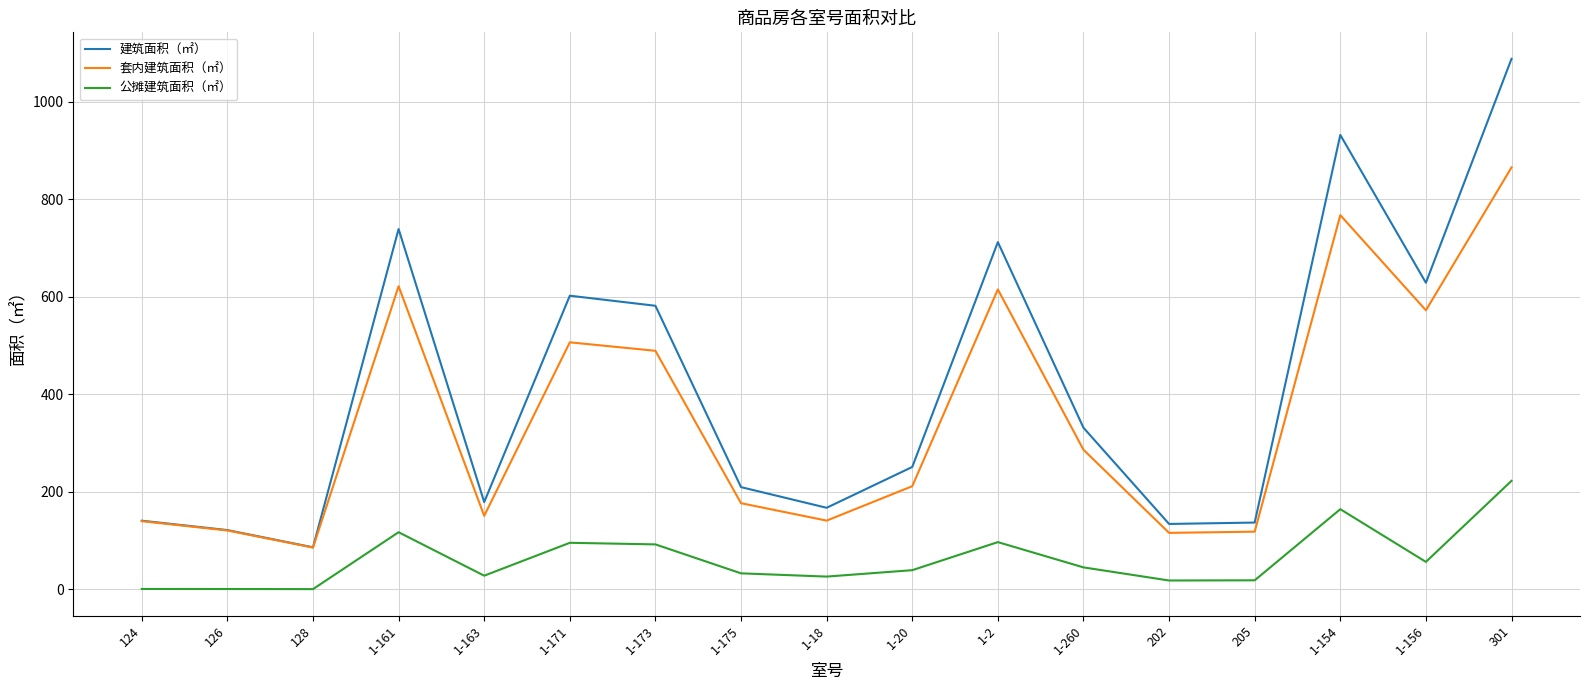

List the series in order of their peak value, highest first.

建筑面积（㎡）, 套内建筑面积（㎡）, 公摊建筑面积（㎡）